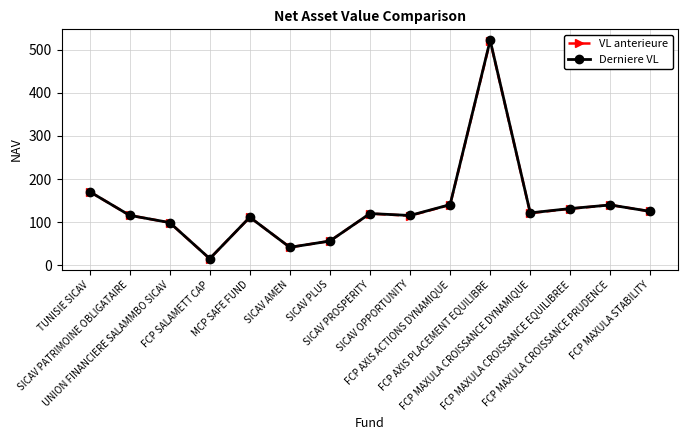

What is the value of the VL anterieure point at the 13th from the left?

131.0